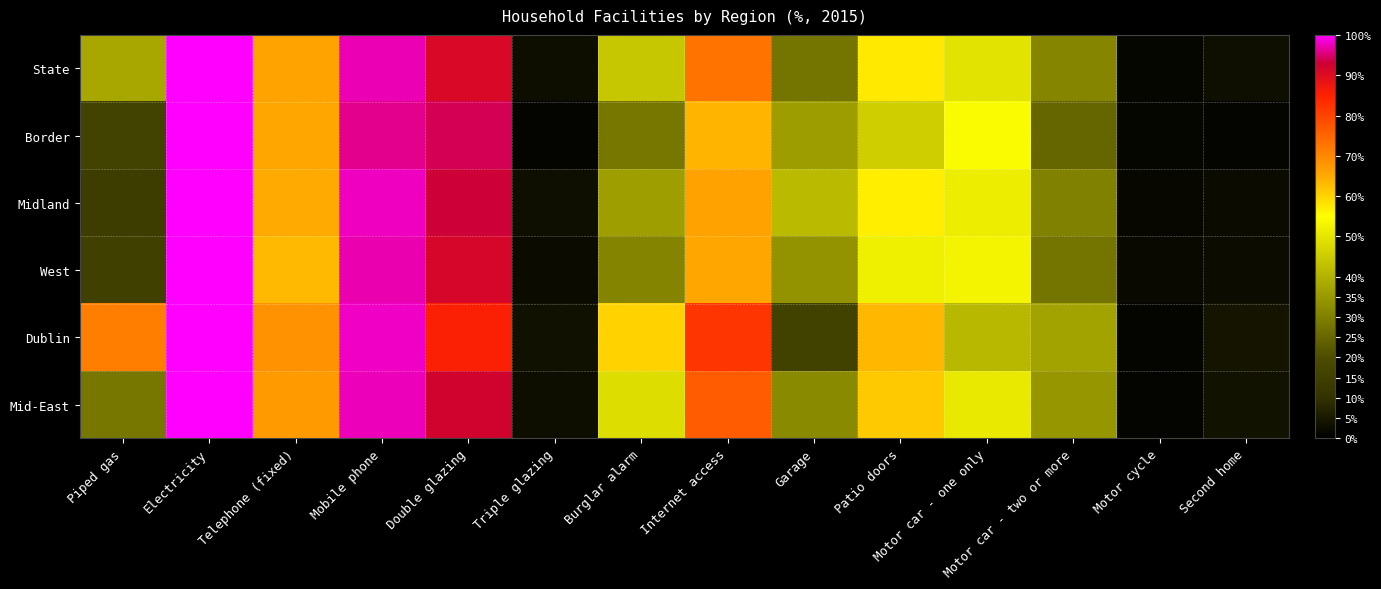

Which has a higher value, Motor car - two or more or Triple glazing?

Motor car - two or more